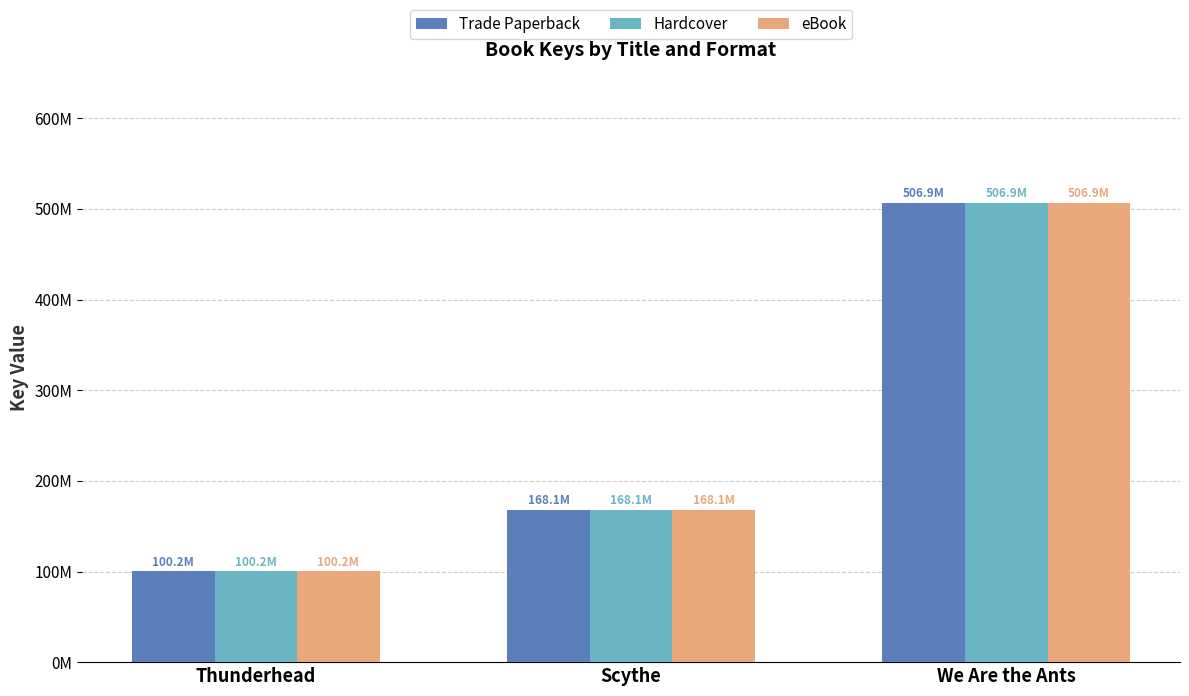

Is the value of Trade Paperback at Scythe greater than the value of eBook at Scythe?

No